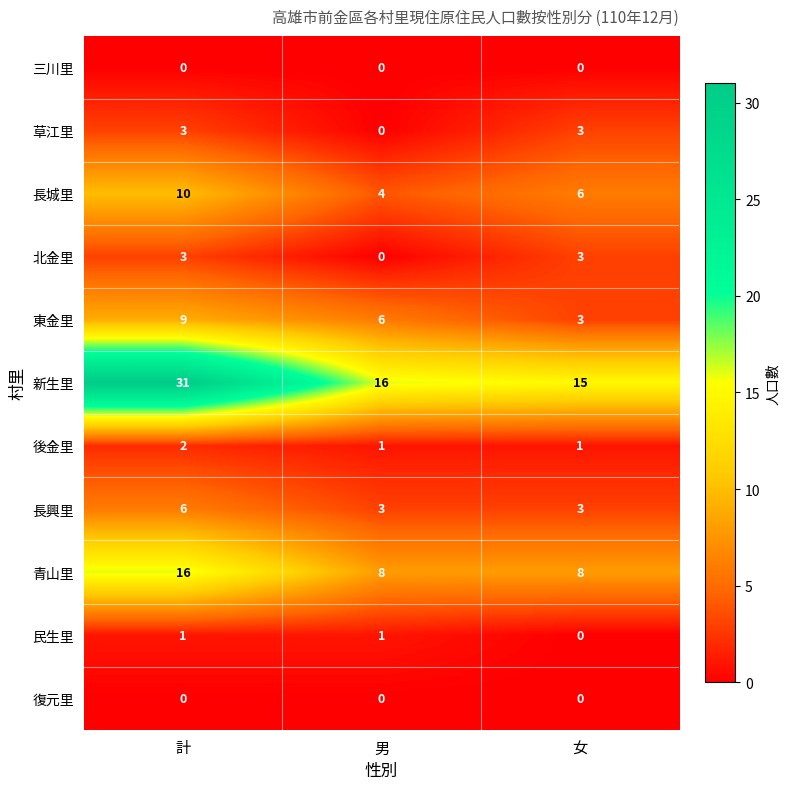

How many values in the 長興里 series exceed 3?

1